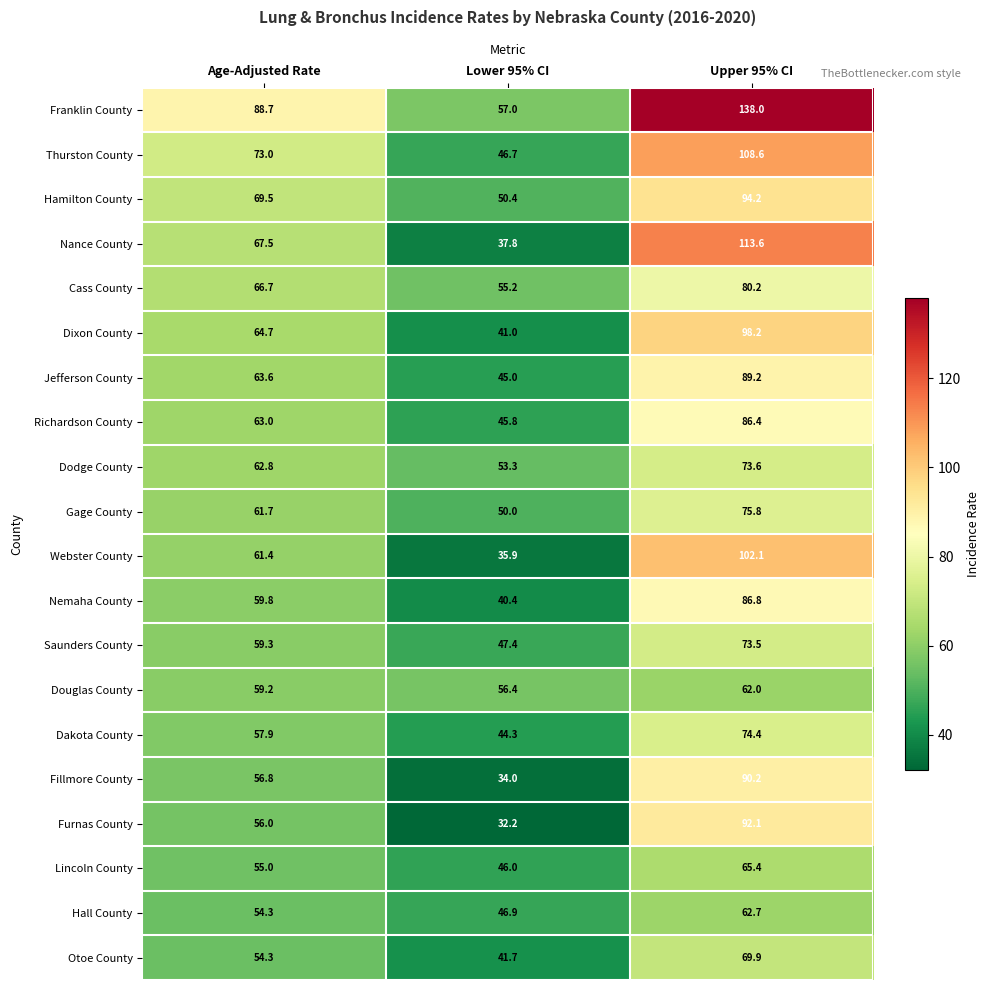

How many data points in Cass County are less than 66?

1